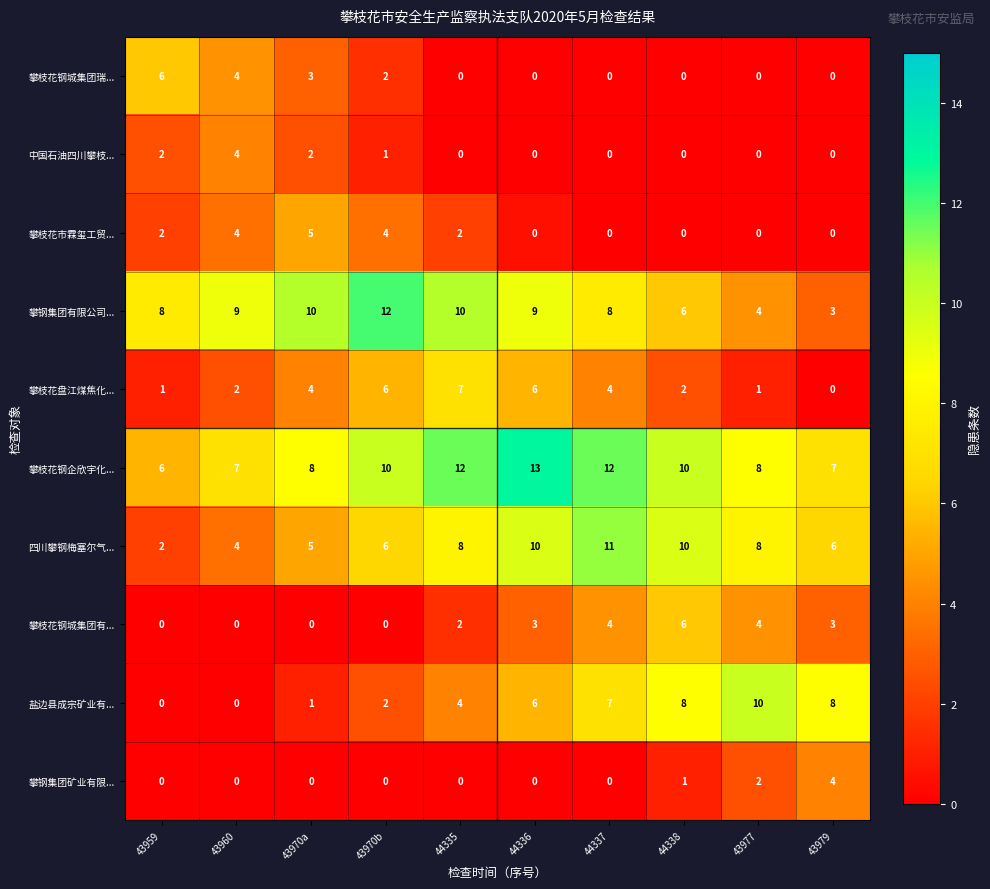

The value of 攀枝花钢城集团有... at 43960 is -4. True or false?

False